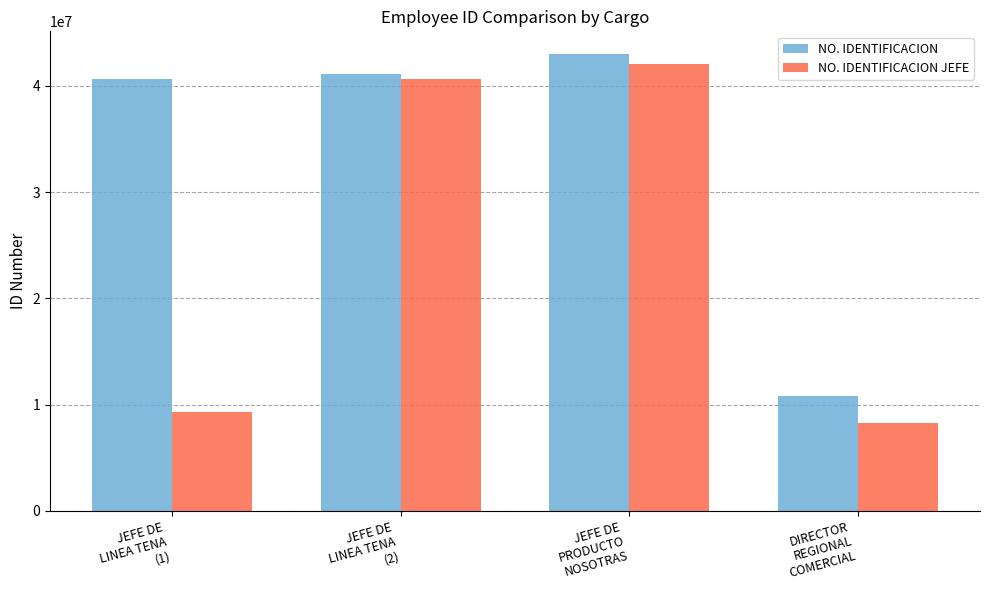

The NO. IDENTIFICACION series shows 10806440 at DIRECTOR
REGIONAL
COMERCIAL. True or false?

True